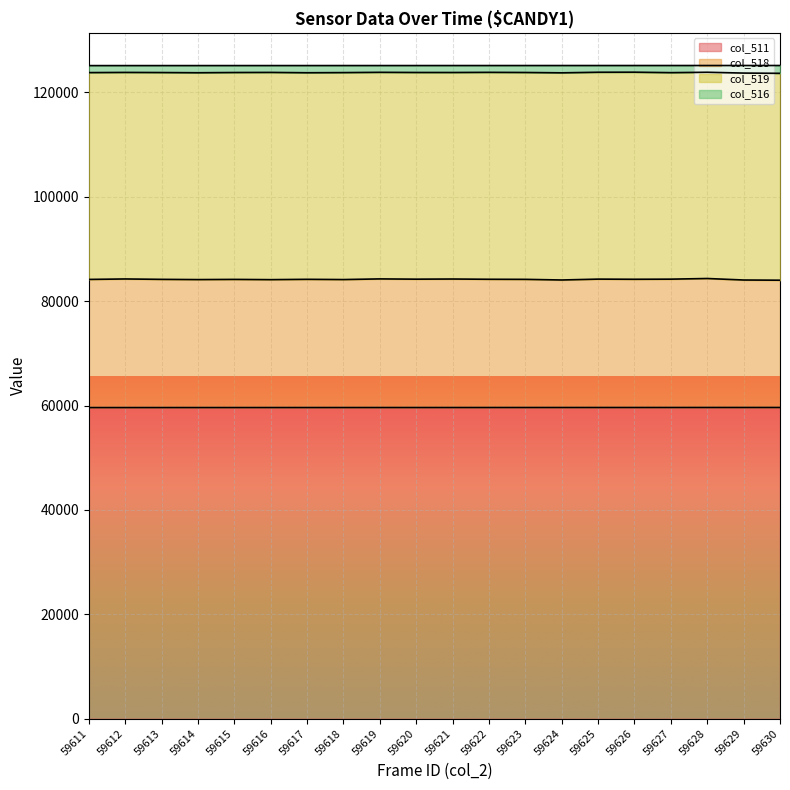

What are all the series names shown in the legend?

col_511, col_518, col_519, col_516